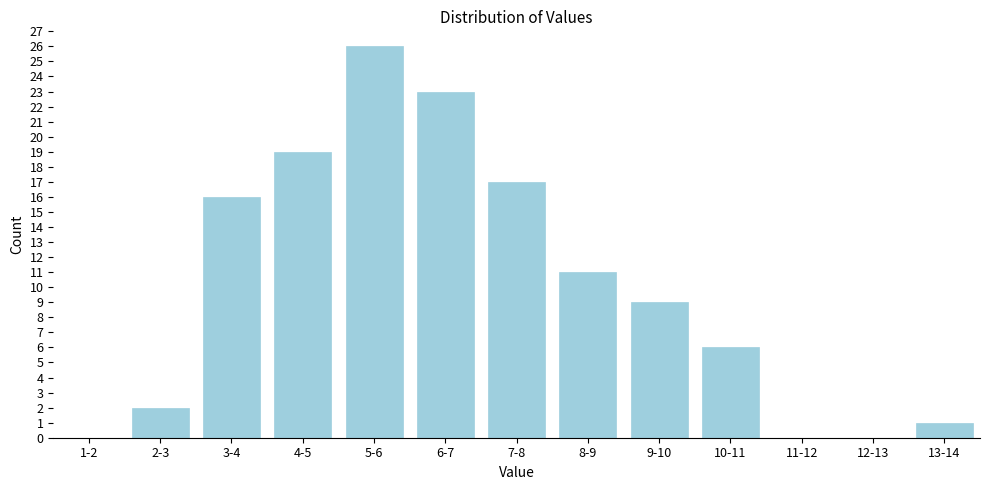

Reading left to right, list all the values displayed in this chart.

1-2=0	2-3=2	3-4=16	4-5=19	5-6=26	6-7=23	7-8=17	8-9=11	9-10=9	10-11=6	11-12=0	12-13=0	13-14=1